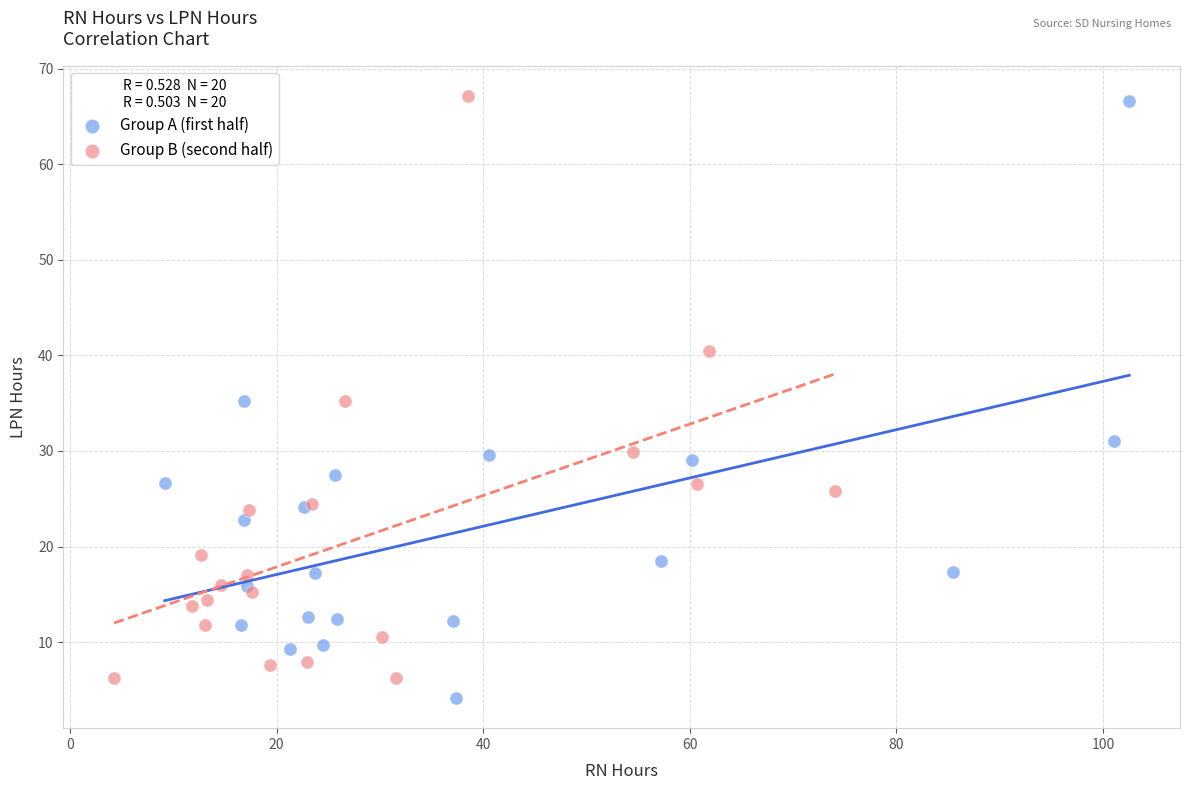

What are all the series names shown in the legend?

Group A (first half), Group B (second half)